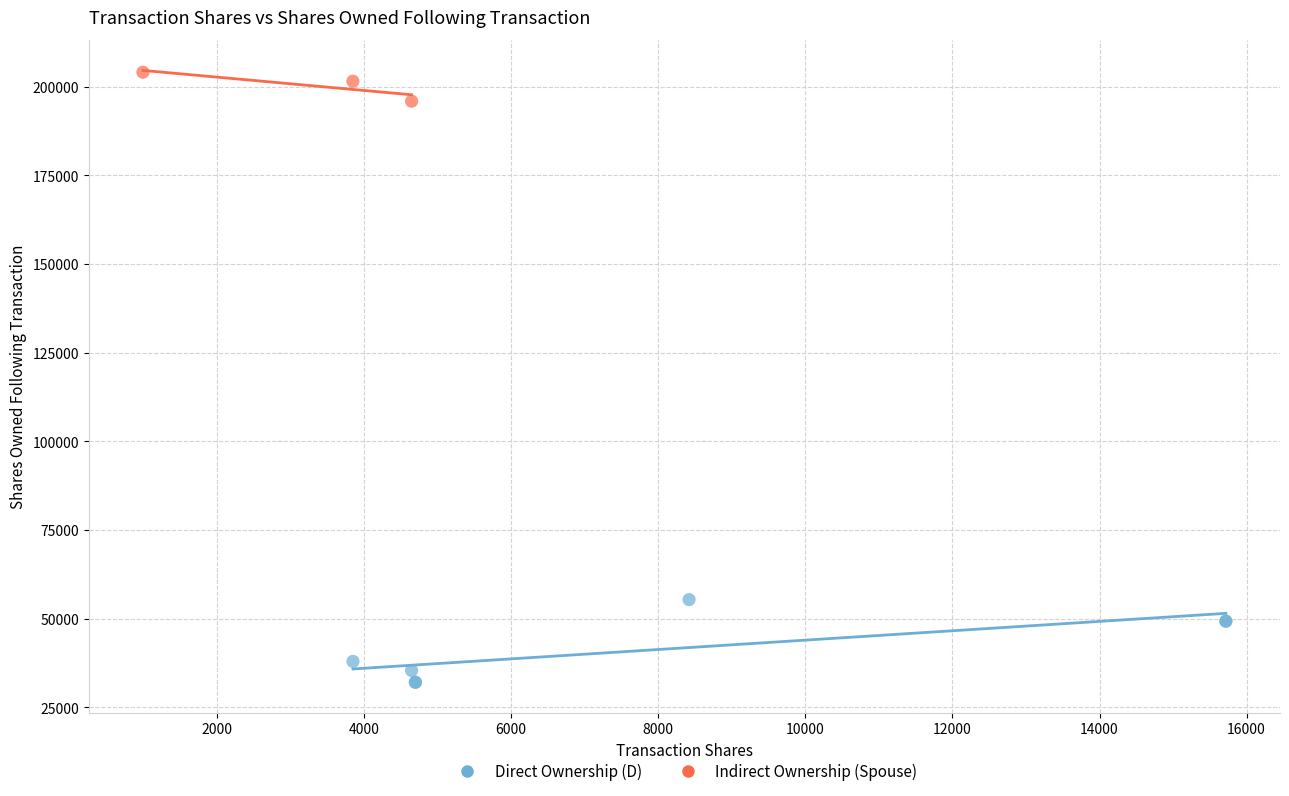

Which series reaches the maximum Y coordinate?

Indirect Ownership (Spouse)